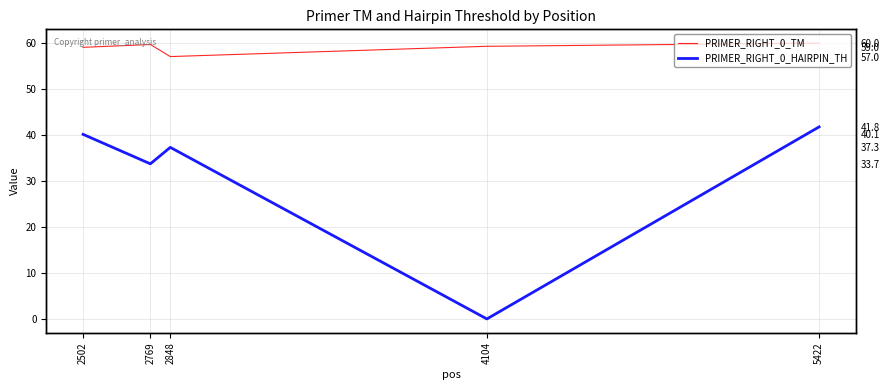

Which series has the largest total across all categories?

PRIMER_RIGHT_0_TM